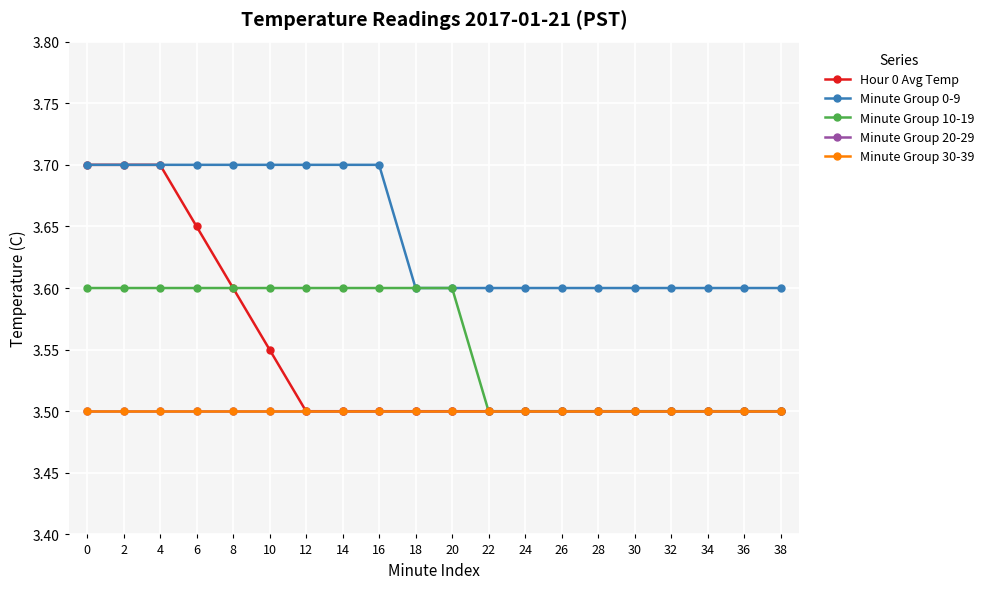

Is this an area chart (filled region under the line)?

No